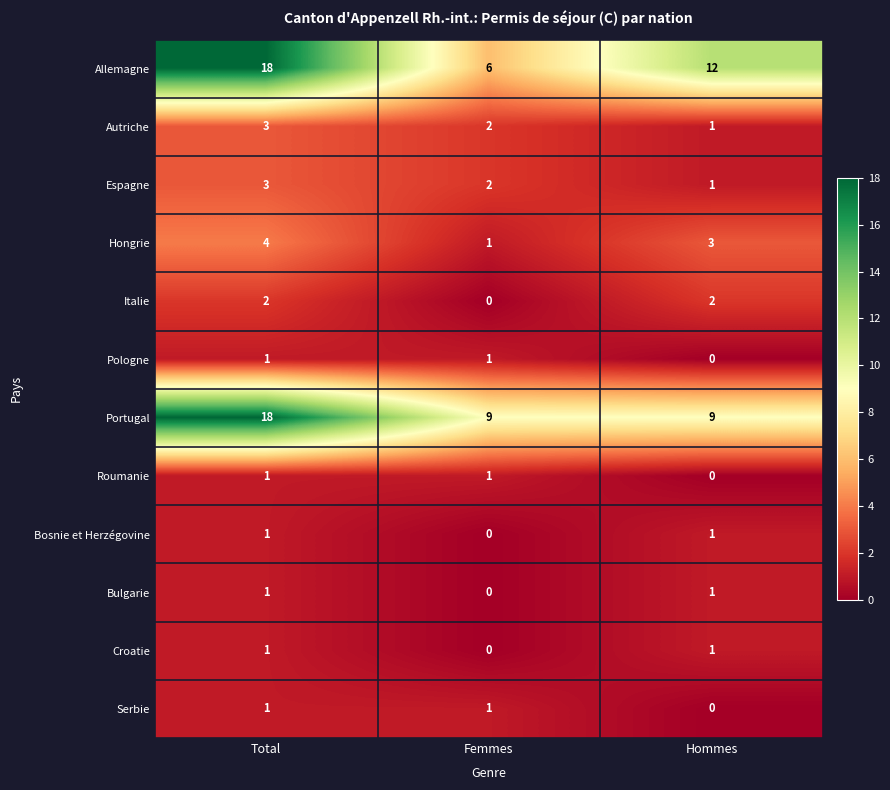

At which category is the sum across all series the highest?

Total